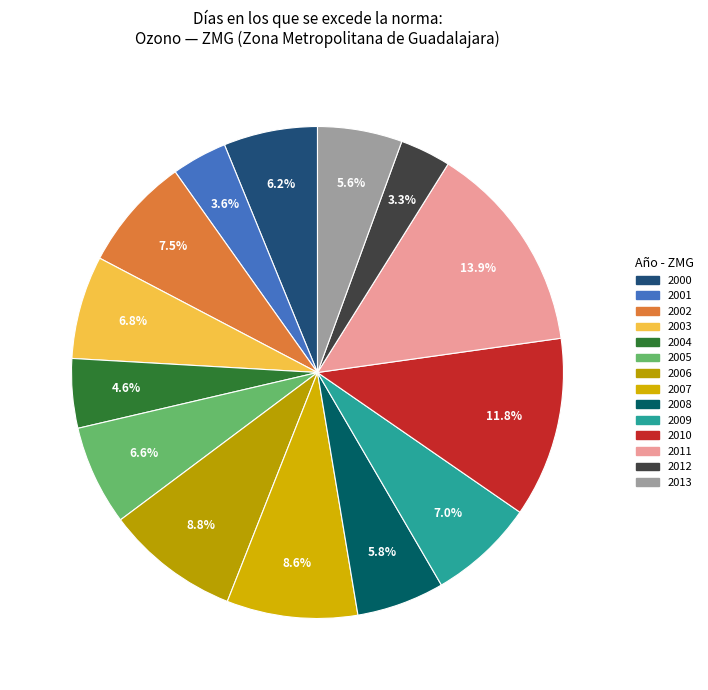

To the nearest percent, what is the combined percentage of 2002 and 2012?

11%